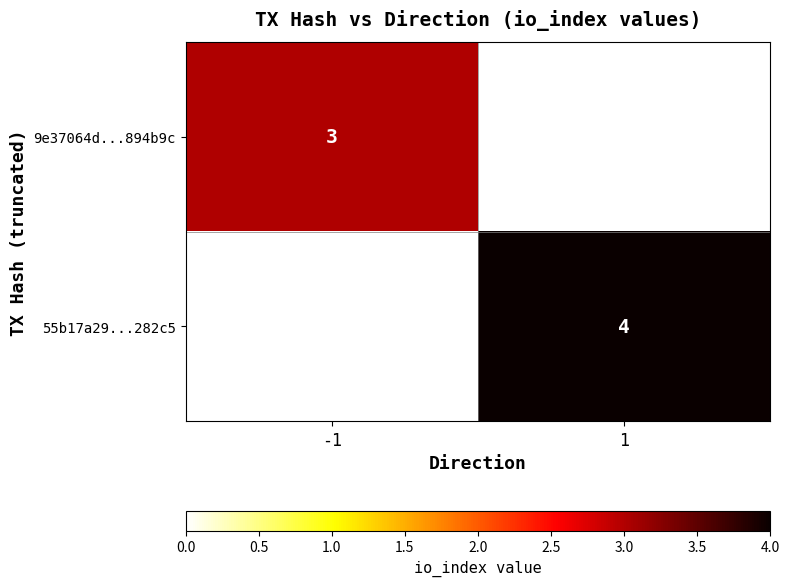

At how many categories does at least one series exceed 3?

1